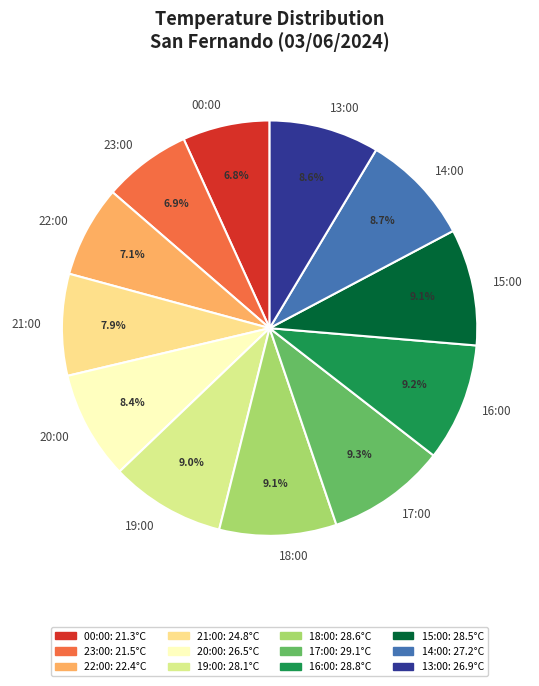

What percentage do 00:00 and 15:00 together represent?

15.9%